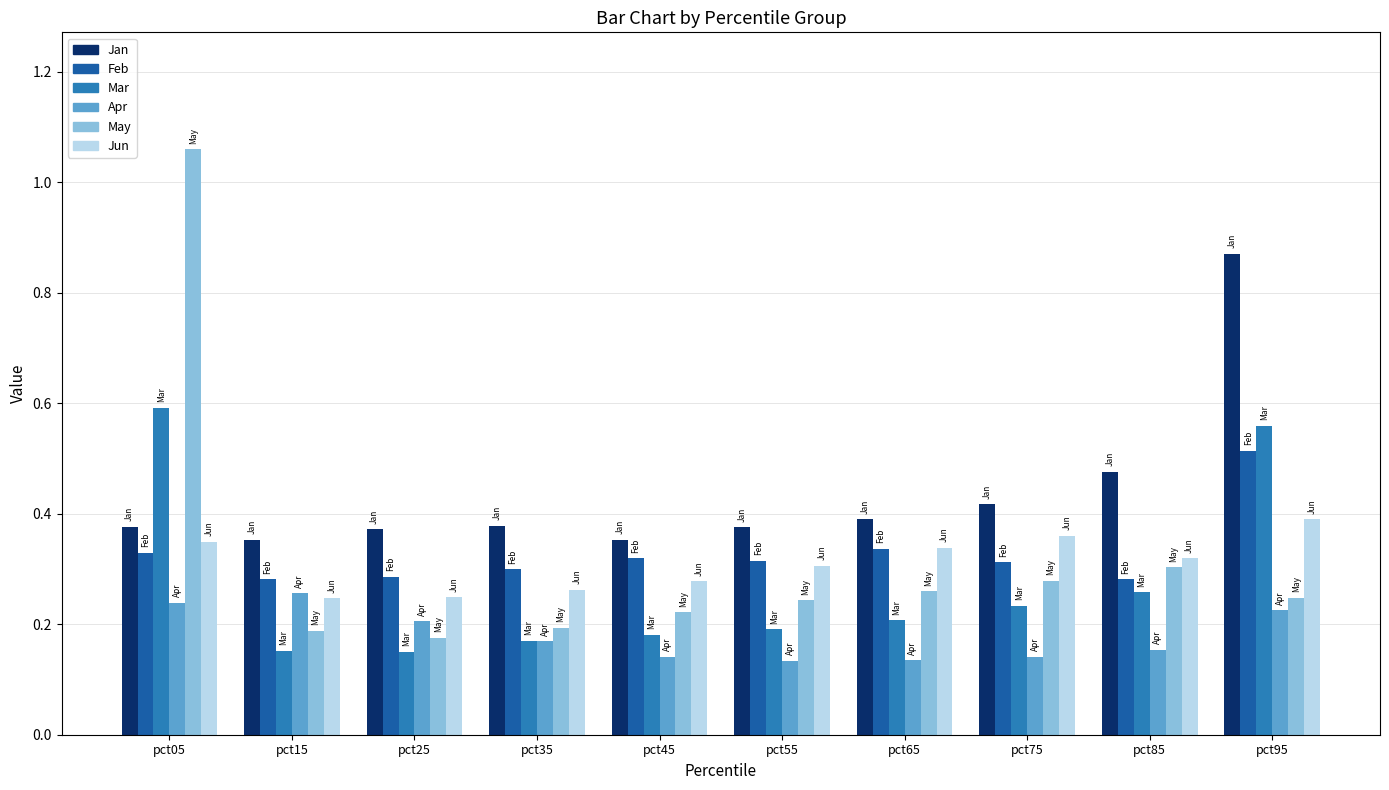

Which category has the highest value across all series?

pct05